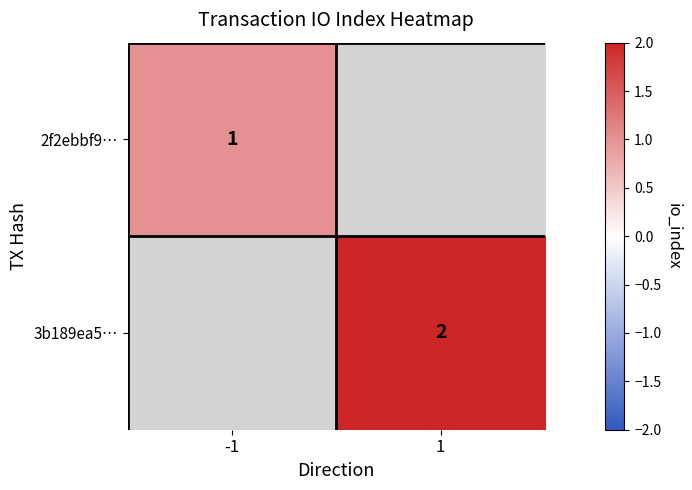

How many categories are shown in the chart?

2